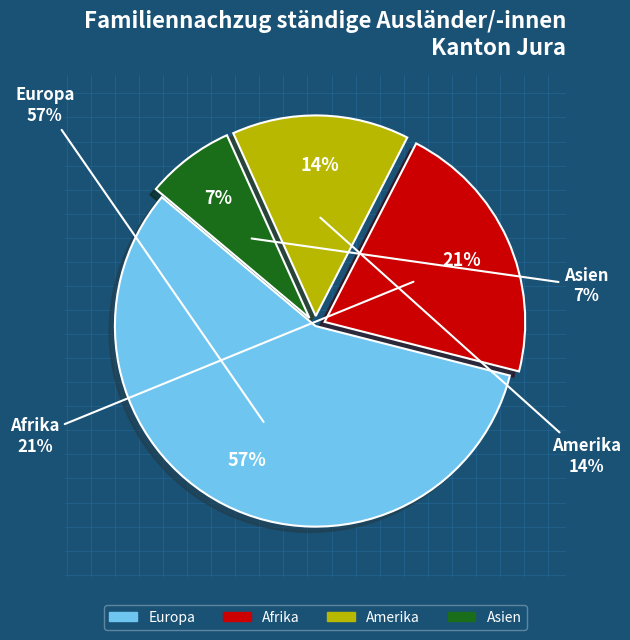

To the nearest percent, what is the combined percentage of Amerika and Europa?

71%